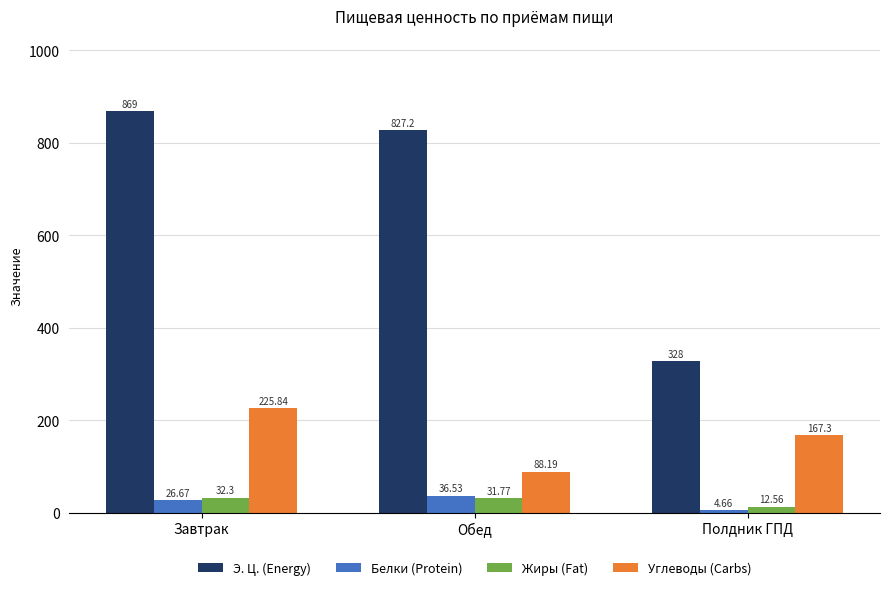

What is the value of the Углеводы (Carbs) bar at the 2nd from the left?

88.2